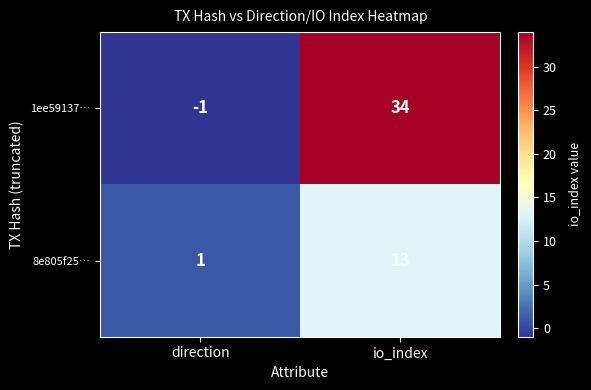

What is the greatest value displayed?

34